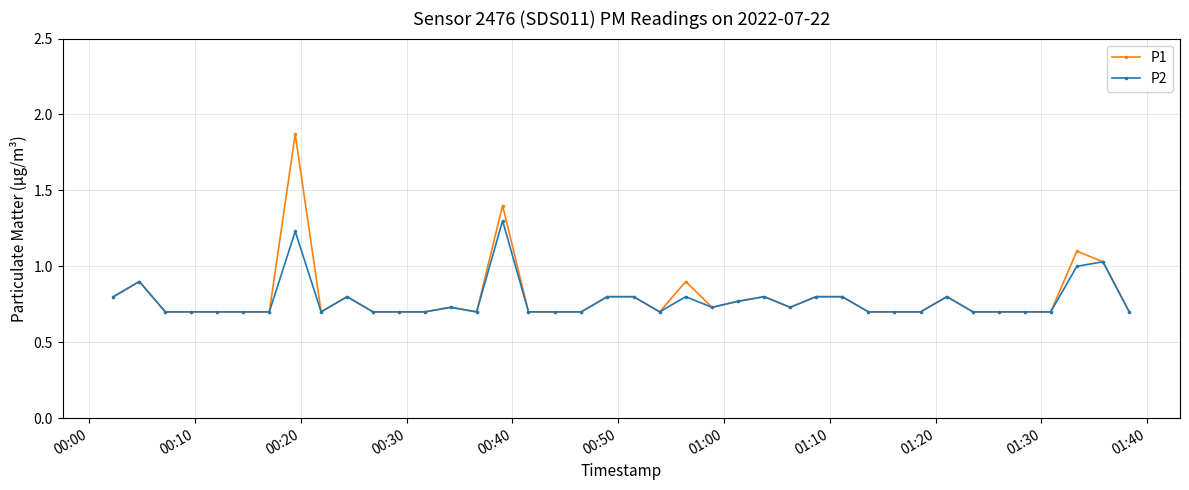

Does the chart display data point markers on the line(s)?

Yes